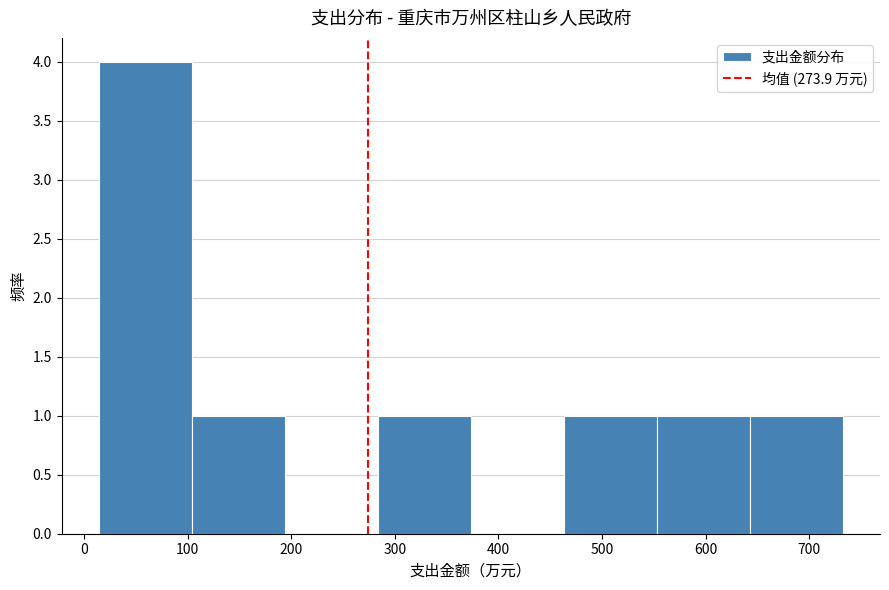

Reading left to right, transcribe this chart: for each bar, give the range it covers on the x-axis and its height. Neither the bar edges nor the heights are printed on the chart, so give them approximately, as read against the axes.

10 to 100: 4
100 to 190: 1
190 to 280: 0
280 to 370: 1
370 to 460: 0
460 to 550: 1
550 to 640: 1
640 to 730: 1